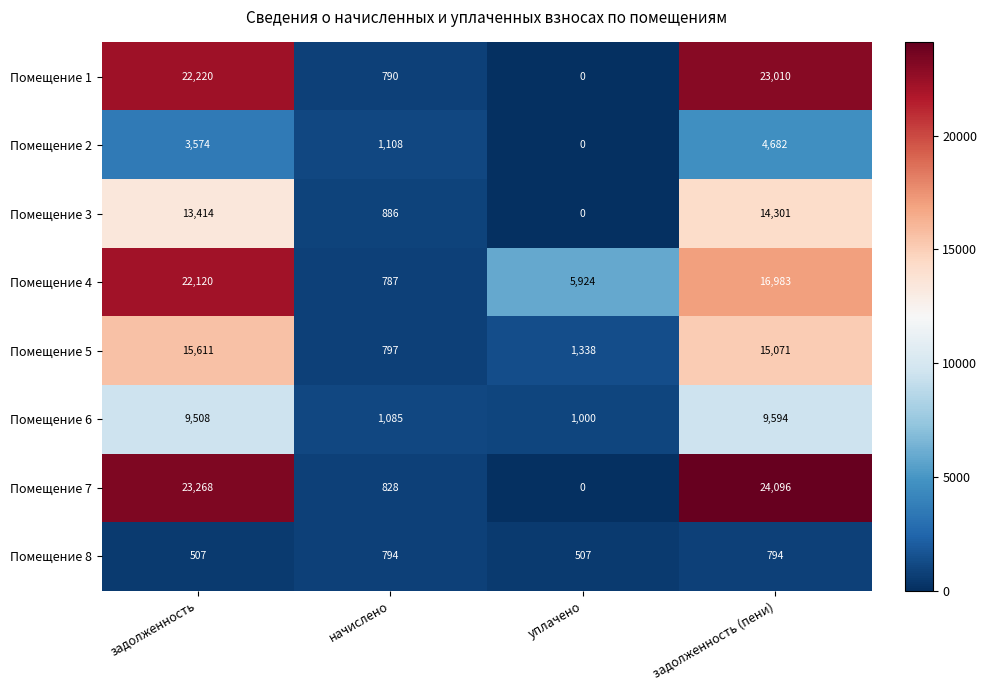

The Помещение 2 series shows 3574 at задолженность. True or false?

True